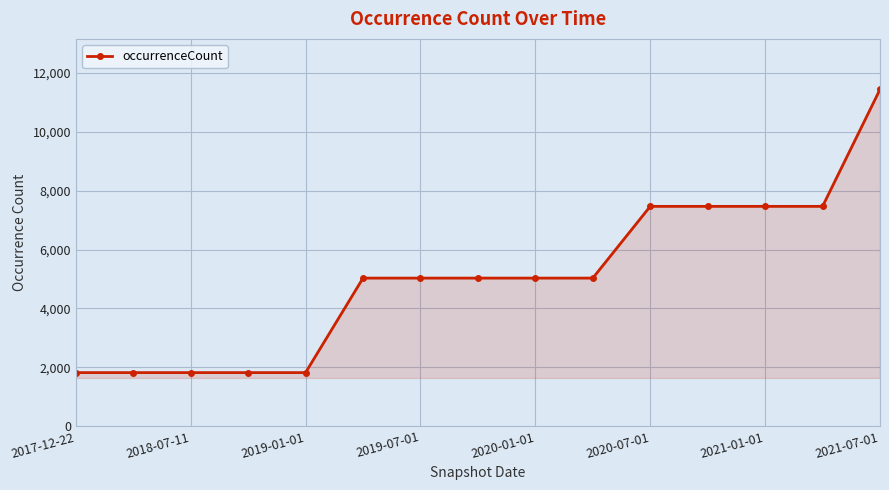

What is the minimum value shown in the chart?

1822